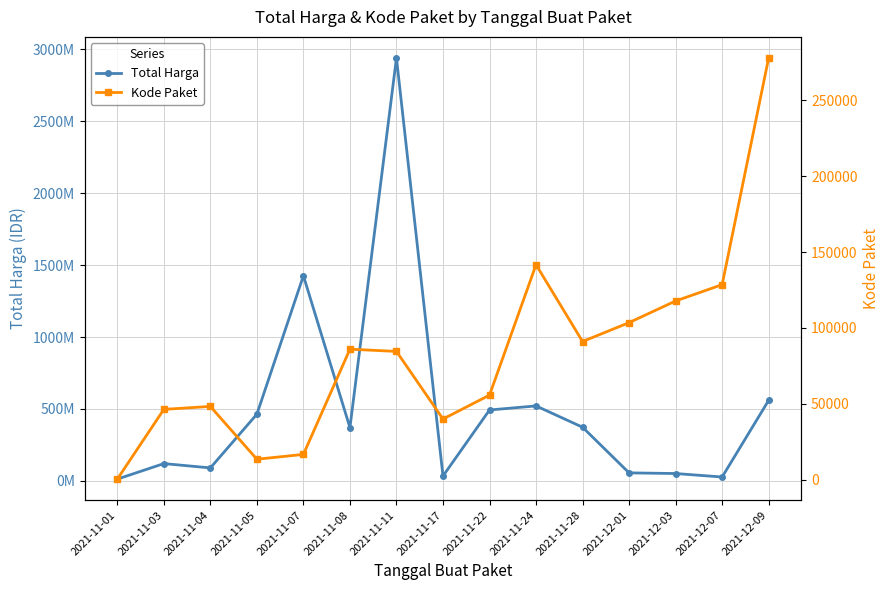

What value does the Total Harga series have at 2021-11-17?

34292000